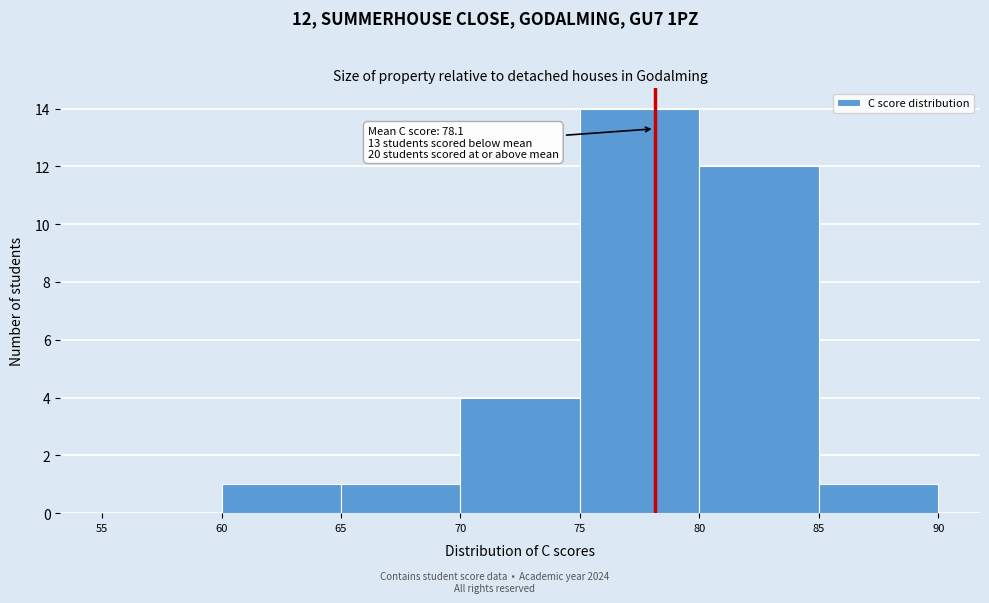

Which range on the x-axis has the tallest bar?

75 to 80